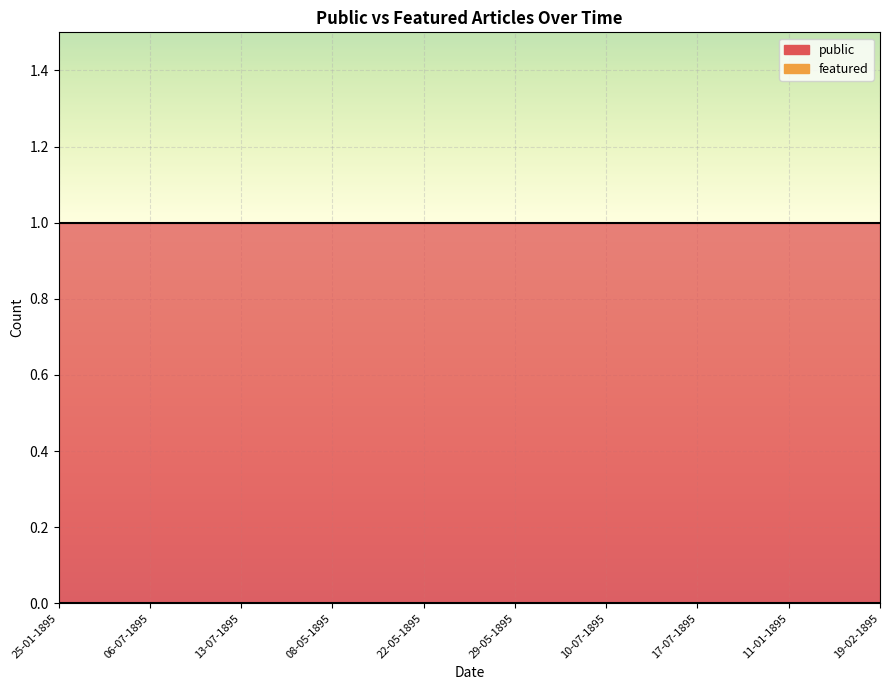

True or false: public and featured intersect in this chart.

False